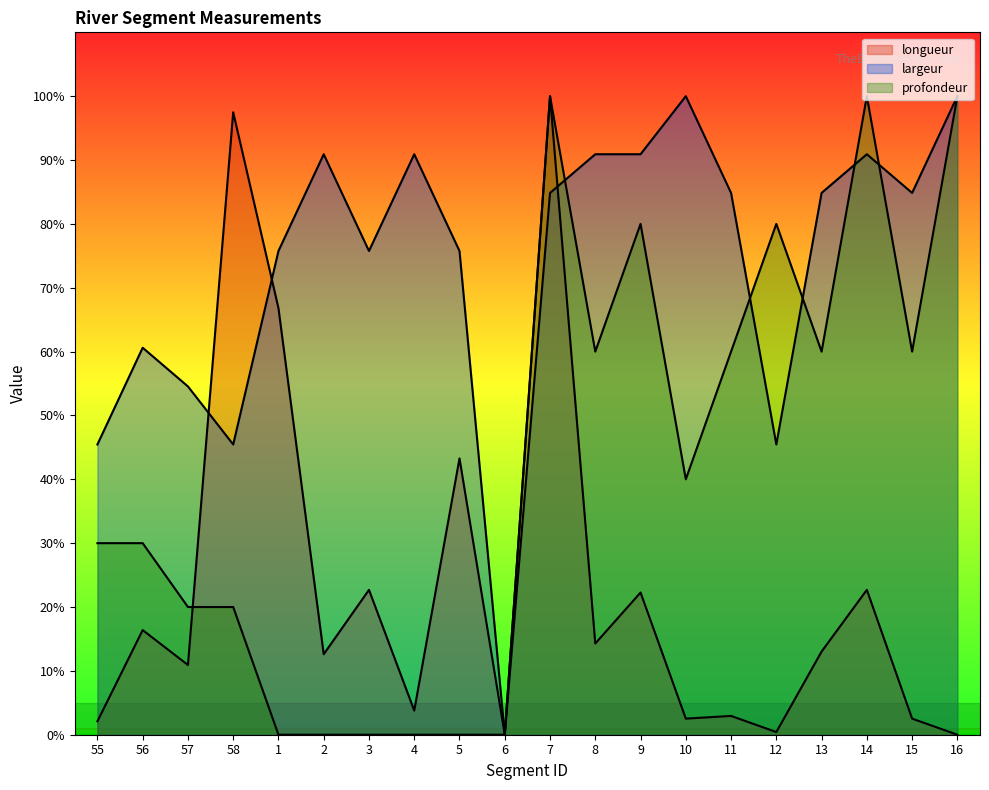

Which series ends up on top after the final intersection of profondeur and longueur?

longueur